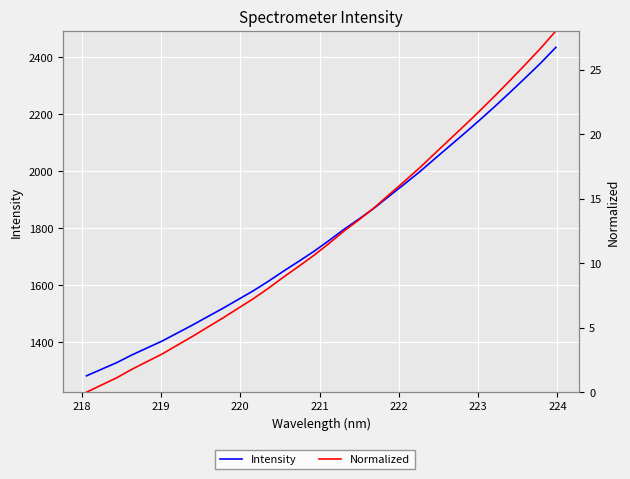

Reading left to right, extract all data points from this chart.

Intensity: 1283.2	1306.3	1329.5	1356.4	1380.9	1405.3	1433.4	1461.3	1490.8	1519.9	1550.5	1581.1	1614.5	1650.2	1684.3	1719.3	1757.3	1797.0	1833.6	1871.7	1914.3	1956.1	1998.9	2044.8	2090.1	2135.4	2181.9	2229.6	2279.0	2329.2	2380.3	2435.3
Normalized: 0.0	0.6	1.1	1.8	2.4	3.0	3.6	4.3	5.0	5.8	6.5	7.2	8.1	8.9	9.7	10.6	11.5	12.5	13.4	14.3	15.3	16.4	17.4	18.5	19.6	20.7	21.8	23.0	24.2	25.4	26.7	28.0